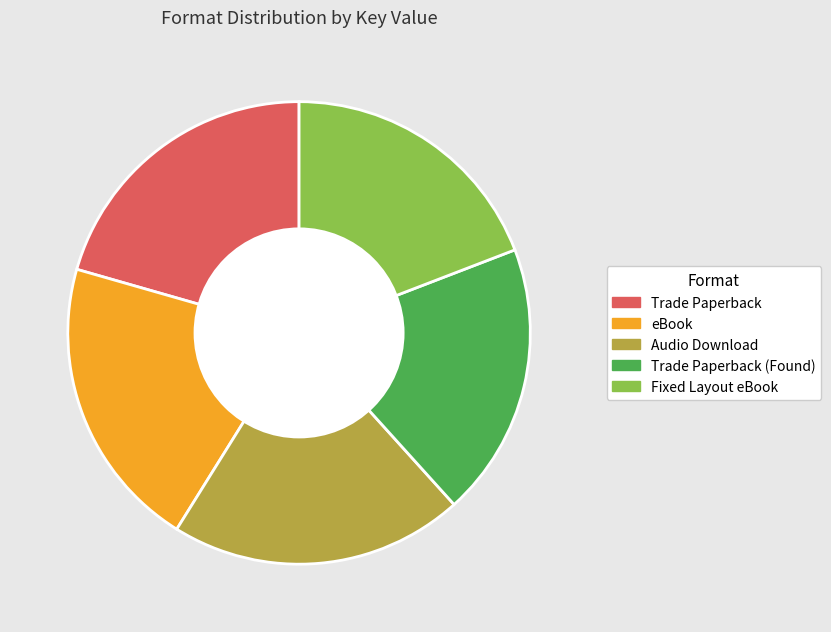

Is the sum of Fixed Layout eBook and Audio Download greater than half?

No